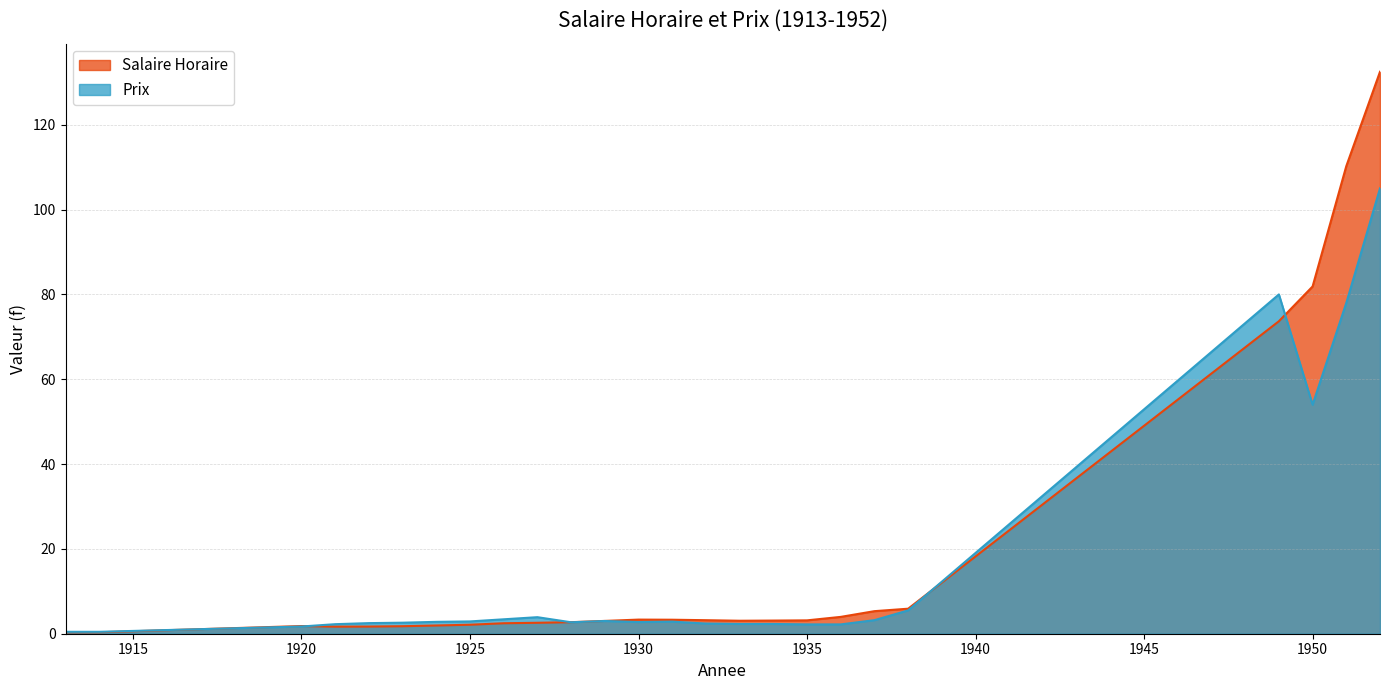

What is the sum of all Salaire Horaire values?

455.1